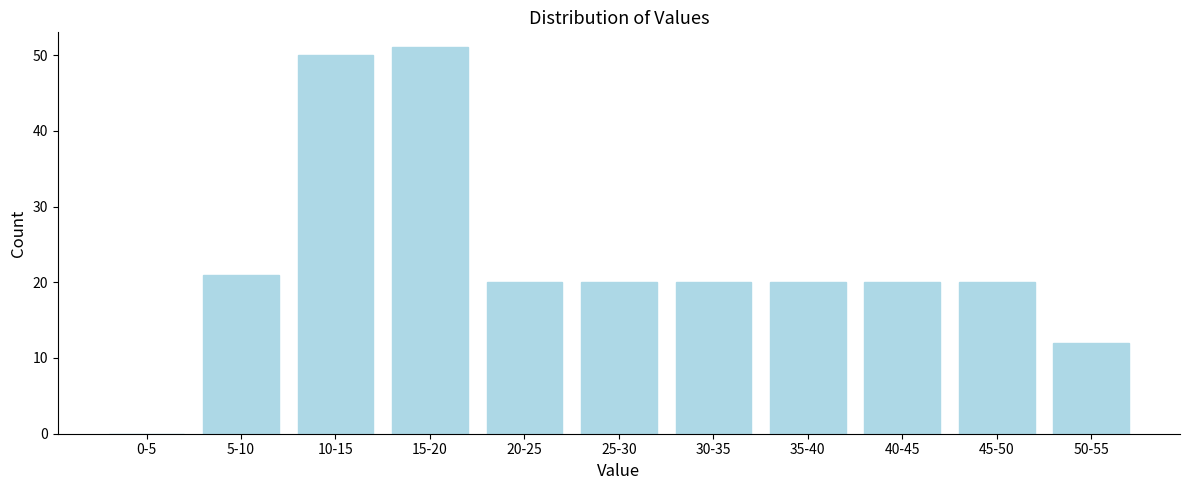

Reading left to right, what are all the values shown in this chart?

0-5=0	5-10=21	10-15=50	15-20=51	20-25=20	25-30=20	30-35=20	35-40=20	40-45=20	45-50=20	50-55=12